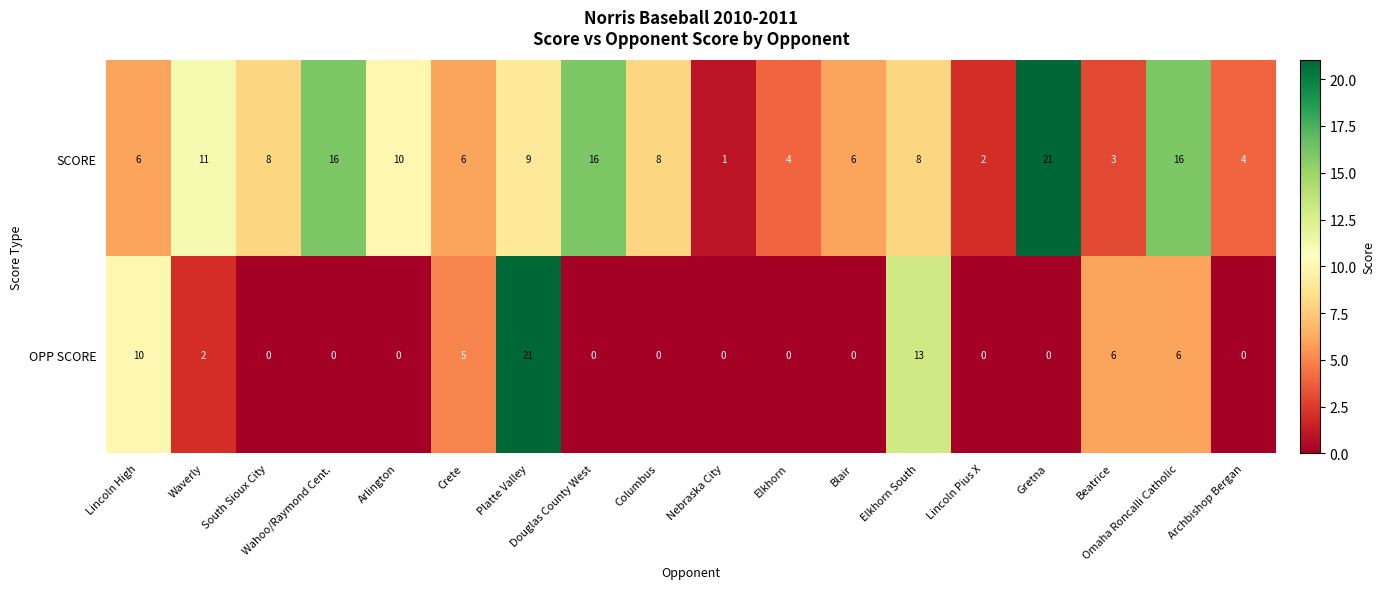

Which category has the highest value in the OPP SCORE series?

Platte Valley